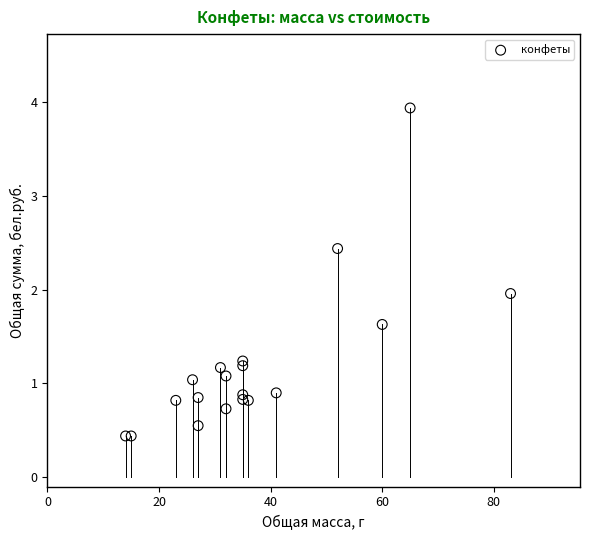

What is the range of X values (max minus min)?

69.0